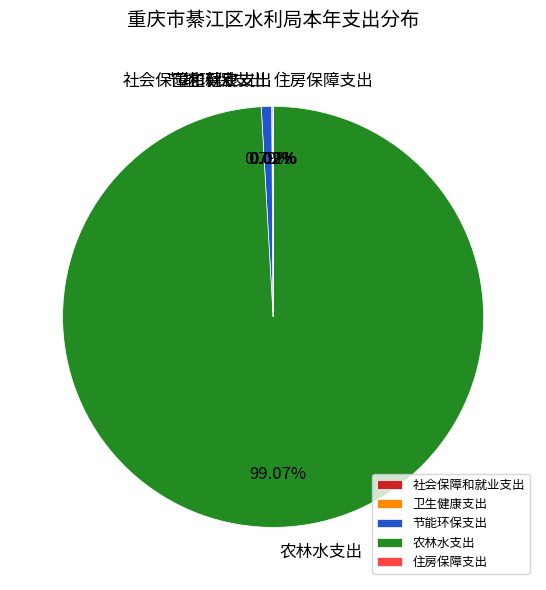

Is it true that 节能环保支出 is 11% of the pie?

False